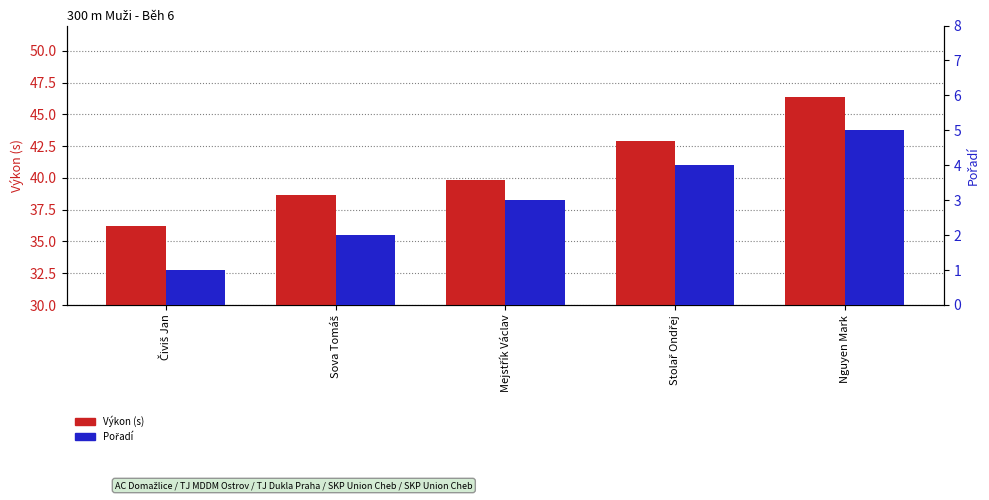

At which category is the sum across all series the highest?

Nguyen Mark